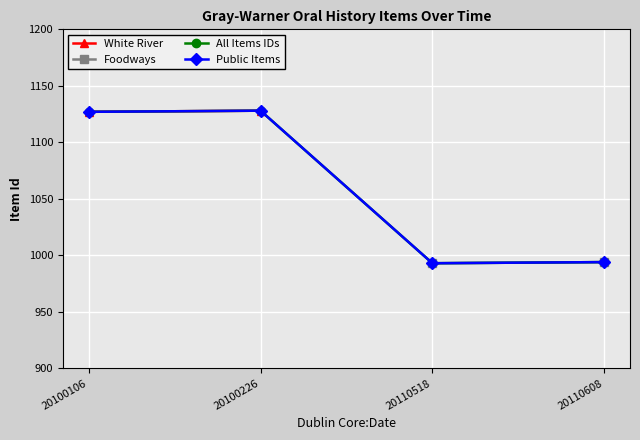

In Foodways, how many points are higher than both neighbors (excluding endpoints)?

1